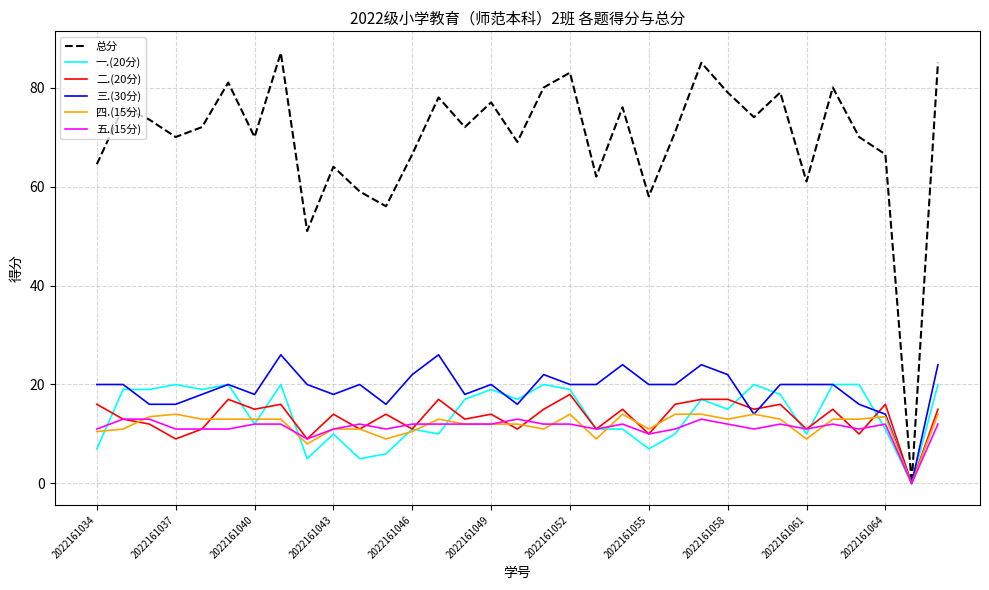

Which series has the largest range (max minus min)?

总分